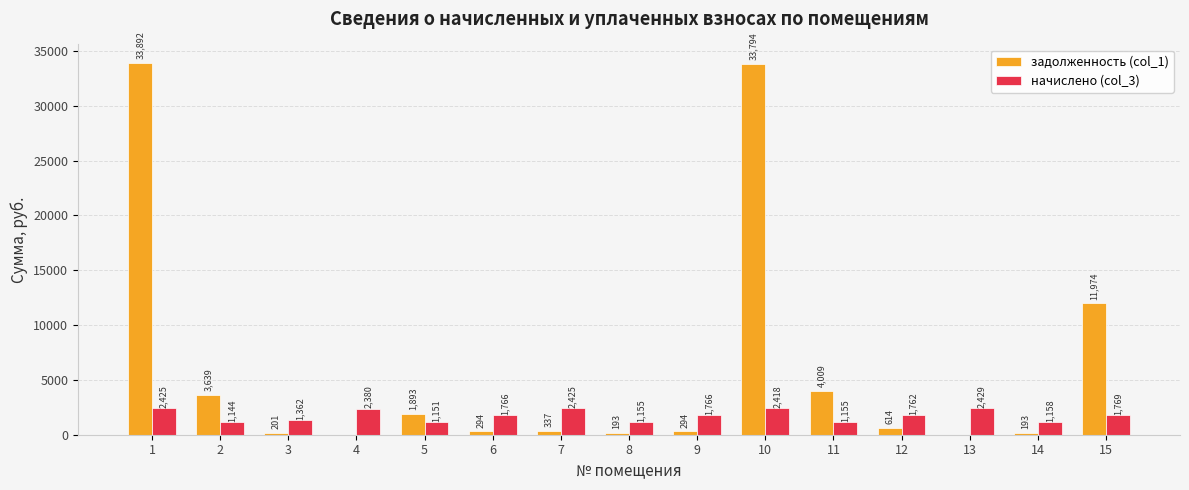

Which series changed the most between 8 and 10?

задолженность (col_1)